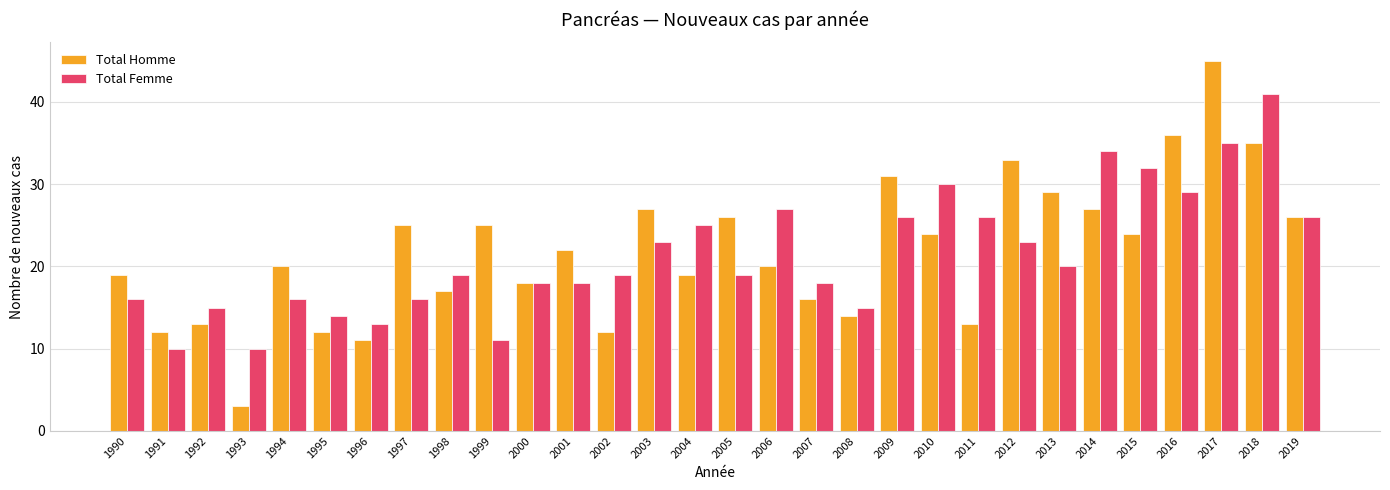

How many bars are there in each group?

2